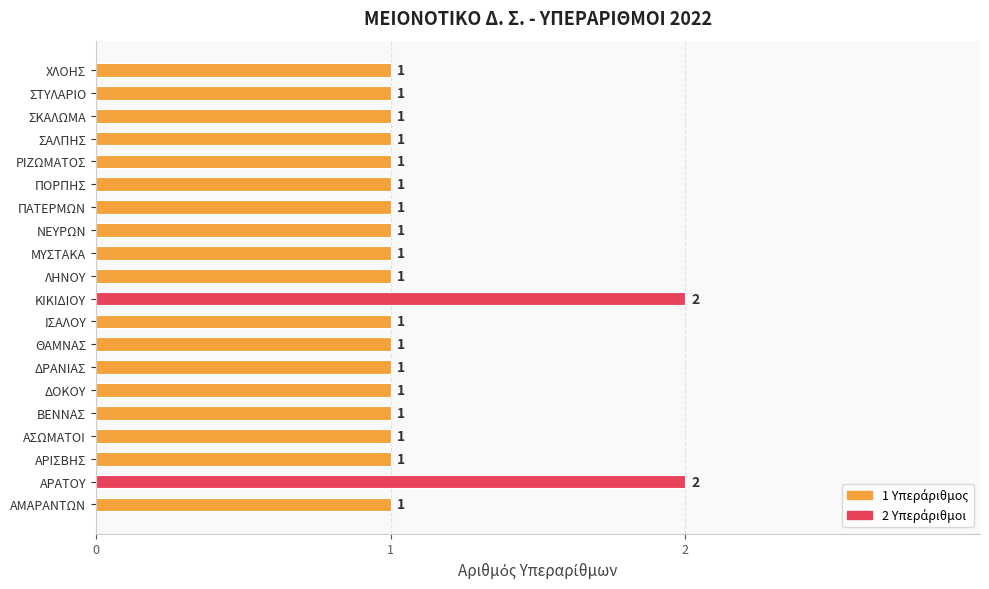

The value at ΘΑΜΝΑΣ is 1. True or false?

True